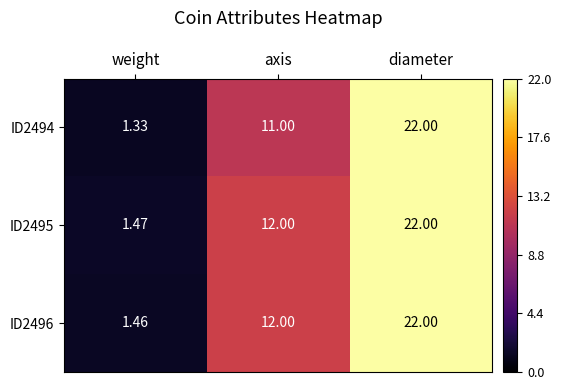

Which category has the highest value across all series?

diameter